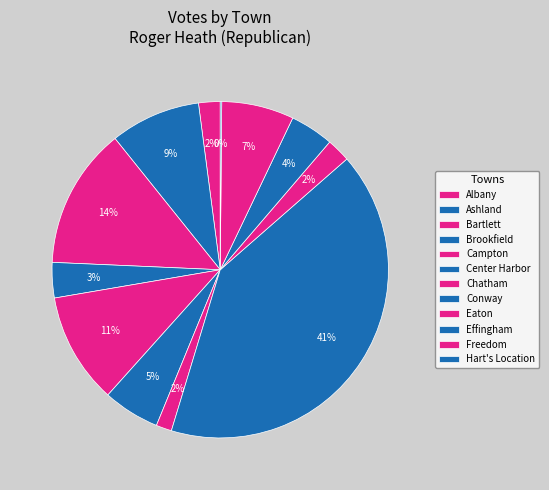

Is there any slice that represents more than half of the pie?

No